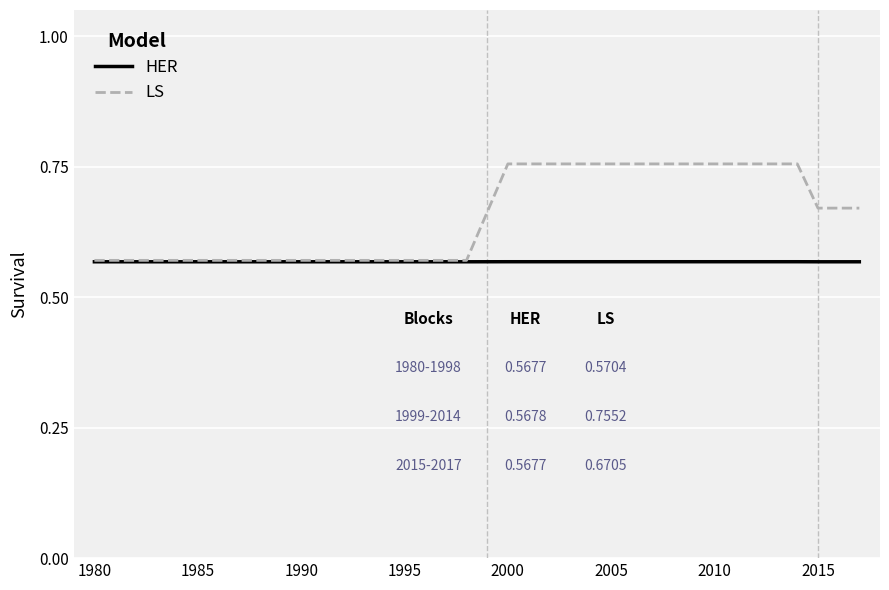

True or false: HER and LS cross at least once.

False